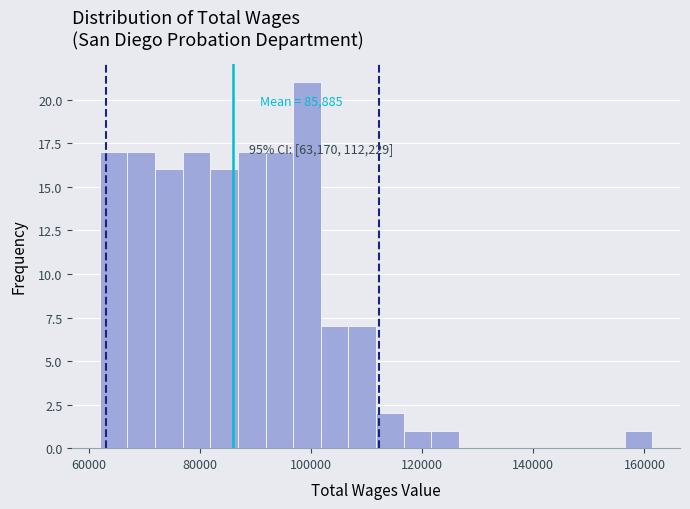

Around what value on the x-axis is the tallest bar? Give the approximate position of its centre, as read against the axis.

100000